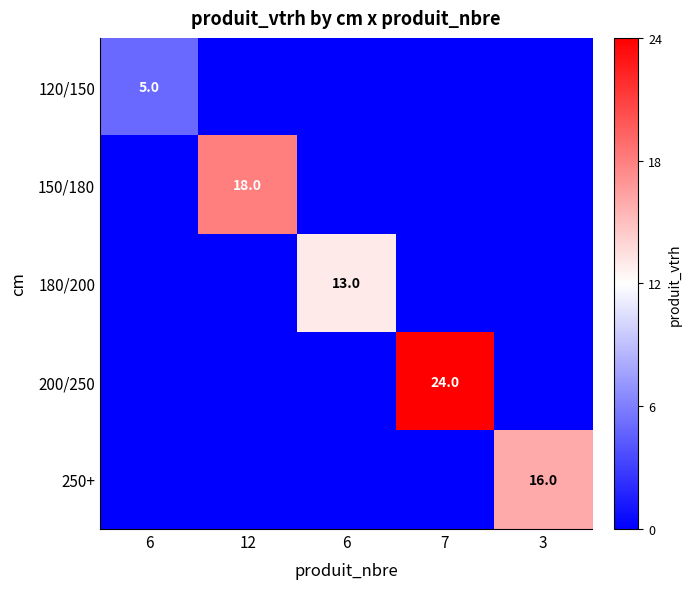

True or false: 180/200 has a value of 21 at 6.

False